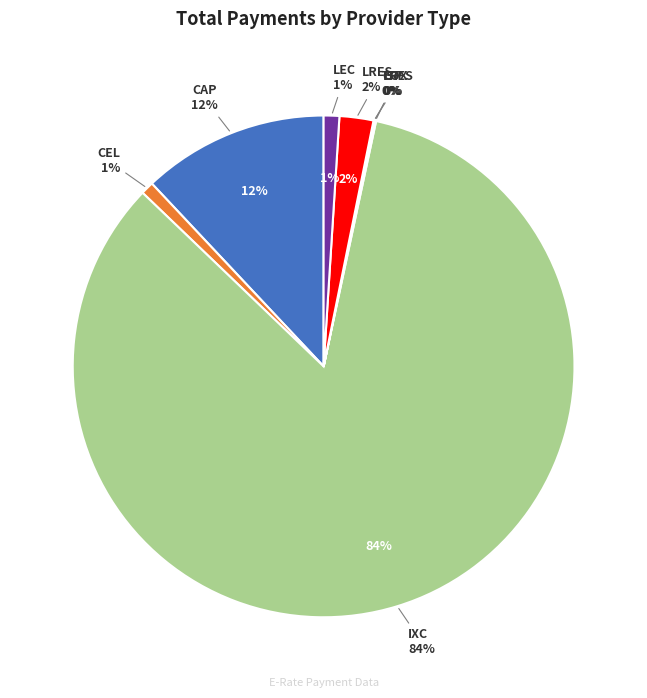

Which category has the biggest portion of the pie?

IXC